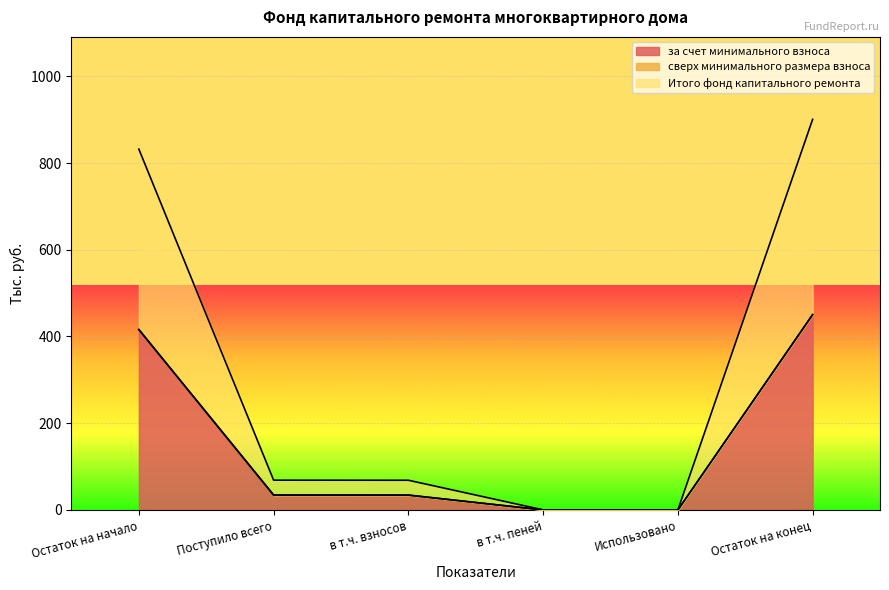

True or false: за счет минимального взноса and Итого фонд капитального ремонта cross at least once.

False